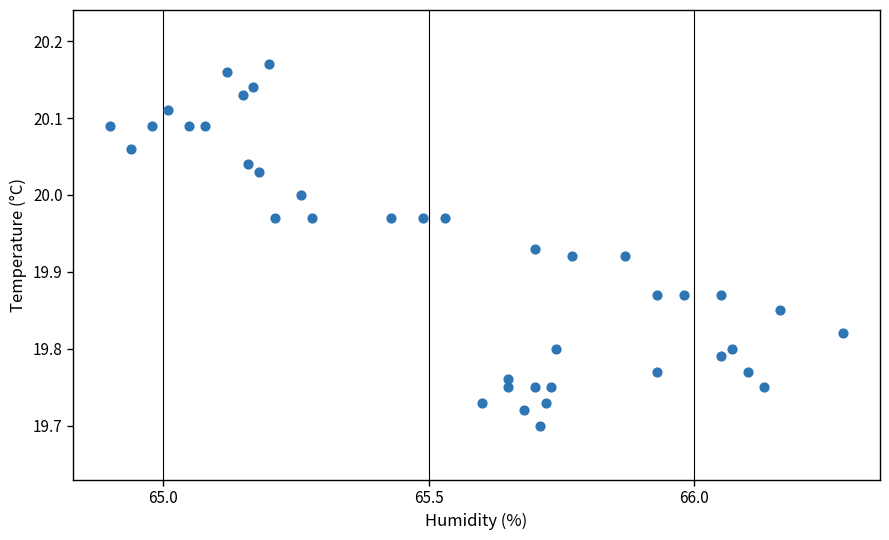

What is the range of X values (max minus min)?

1.4